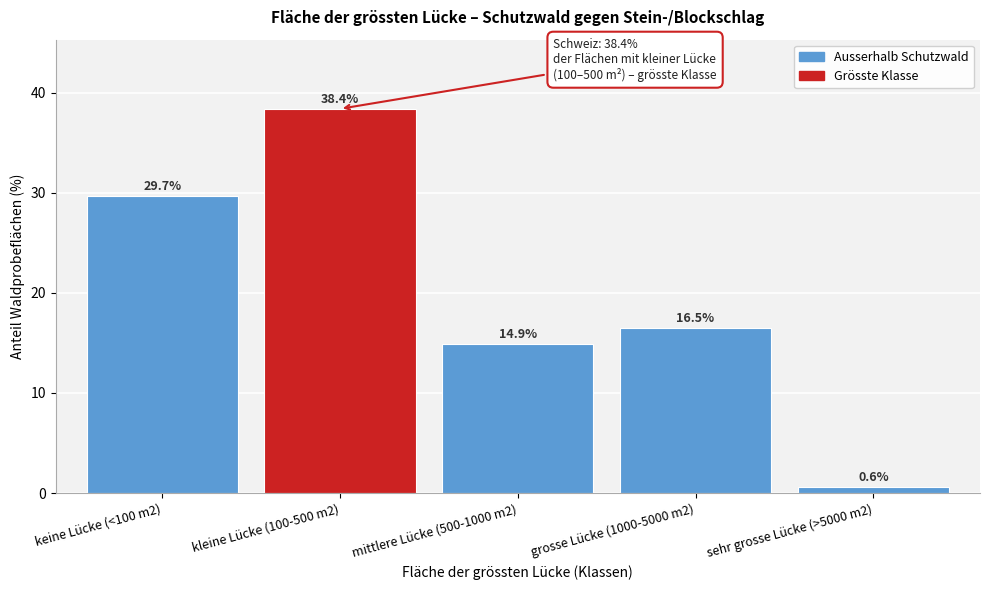

Reading left to right, transcribe all the data shown in this chart.

keine Lücke (<100 m2)=29.7	kleine Lücke (100-500 m2)=38.4	mittlere Lücke (500-1000 m2)=14.9	grosse Lücke (1000-5000 m2)=16.5	sehr grosse Lücke (>5000 m2)=0.6